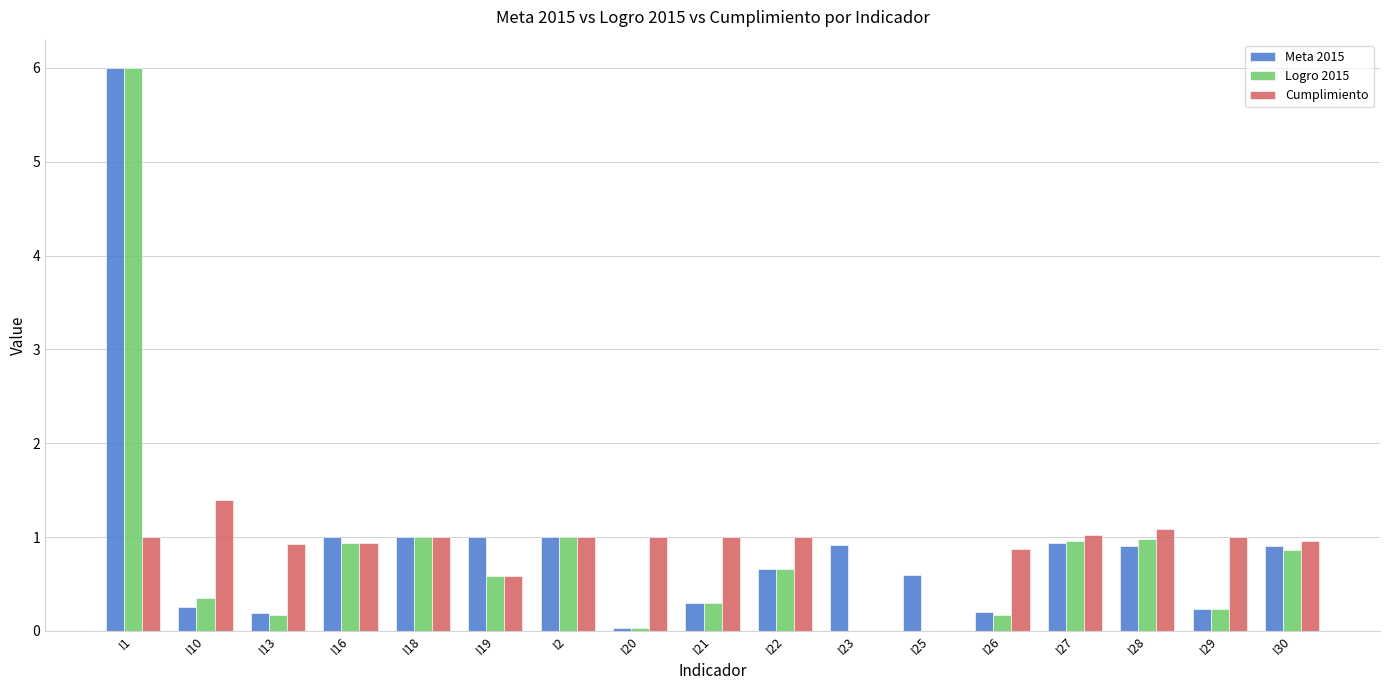

Is it true that Cumplimiento equals 1.0 at I30?

True